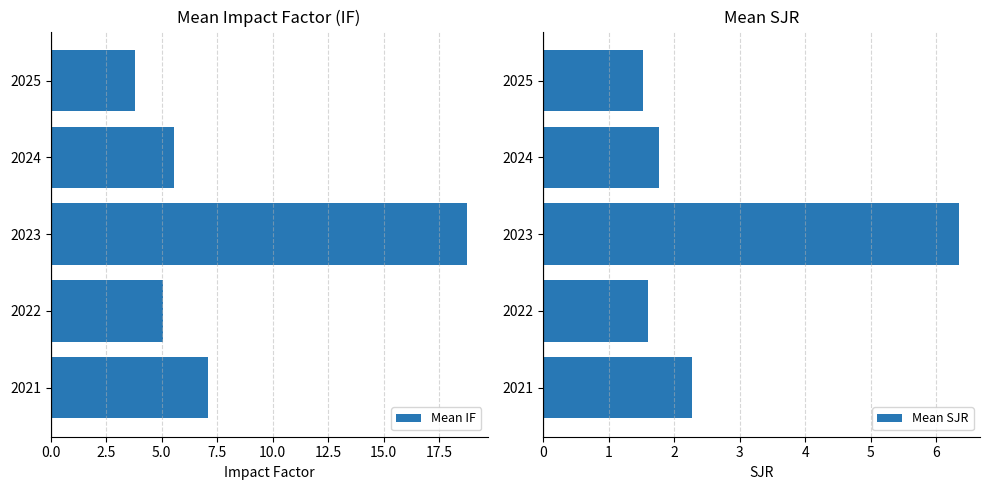

What is the sum of all Mean IF values?

40.3